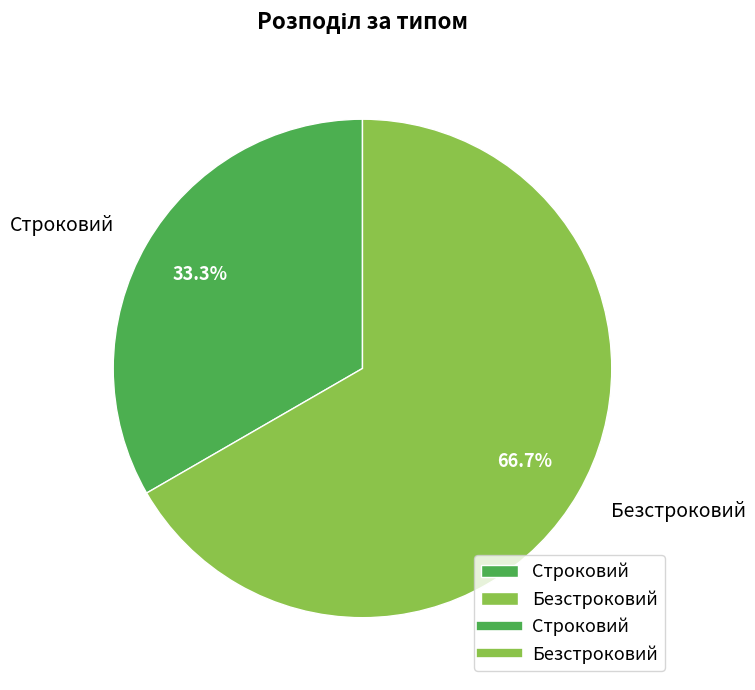

What is the total percentage of Безстроковий and Строковий?

100.0%